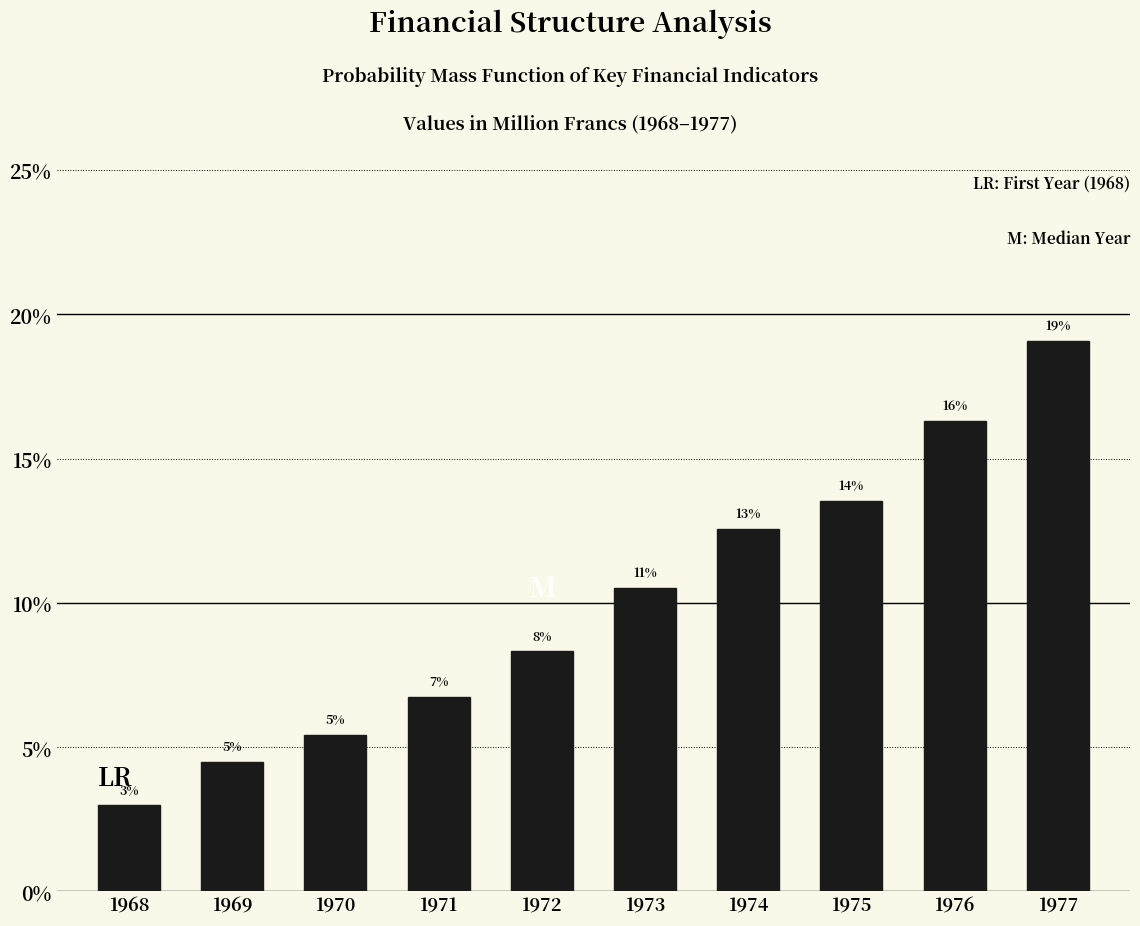

How many bars are there in total?

10